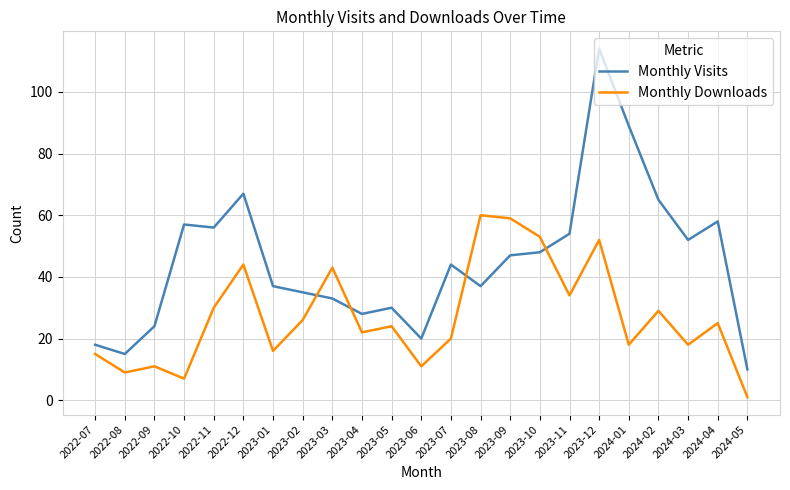

Does the chart display data point markers on the line(s)?

No